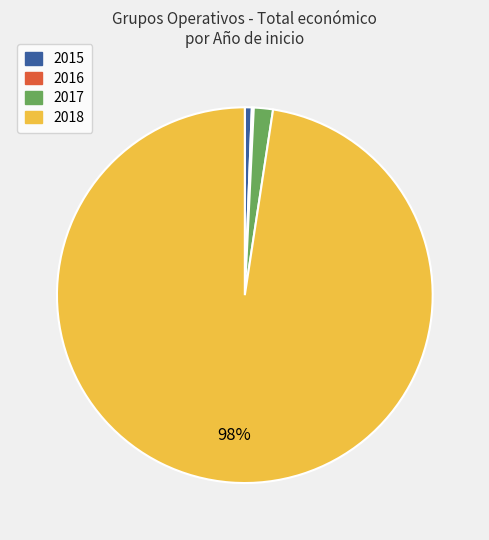

Does any single category account for the majority?

Yes